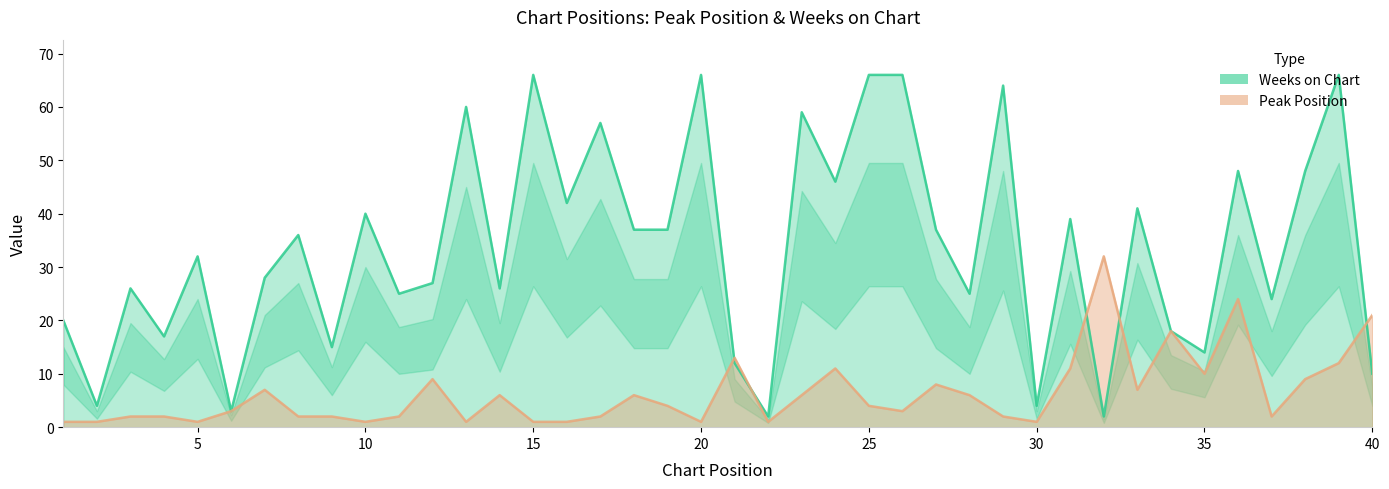

At which label does Peak Position first exceed 4?

7